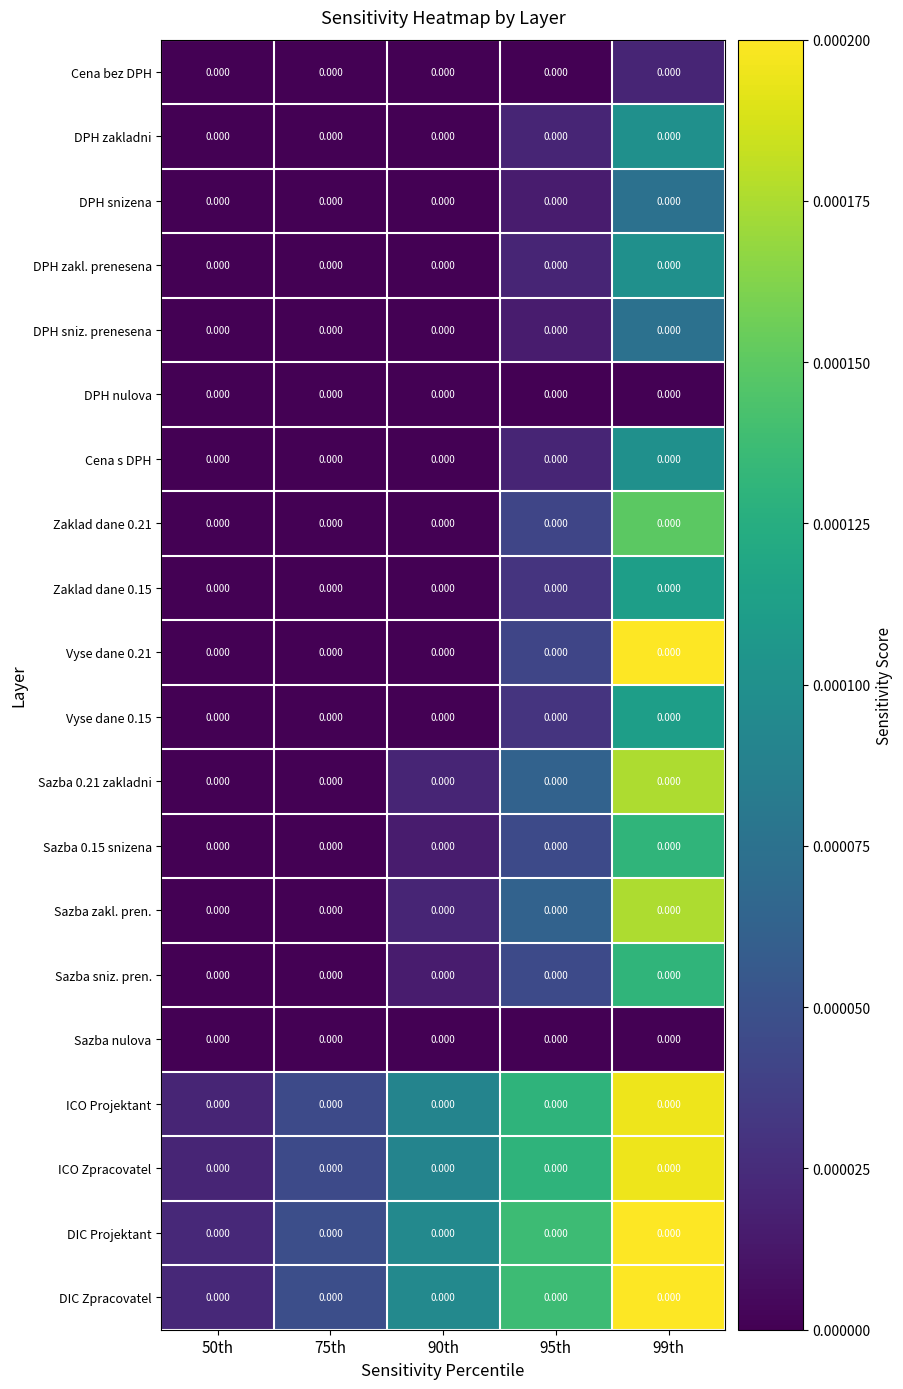

True or false: ICO Zpracovatel has a value of 0.0 at 50th.

False